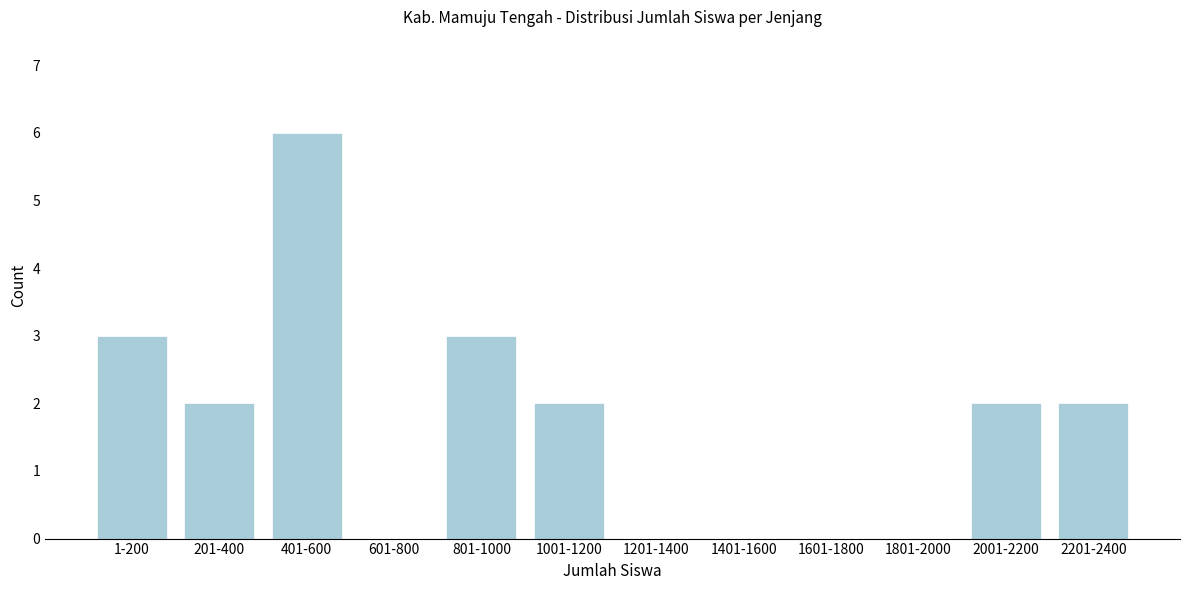

Reading left to right, extract all data points from this chart.

1-200=3	201-400=2	401-600=6	601-800=0	801-1000=3	1001-1200=2	1201-1400=0	1401-1600=0	1601-1800=0	1801-2000=0	2001-2200=2	2201-2400=2